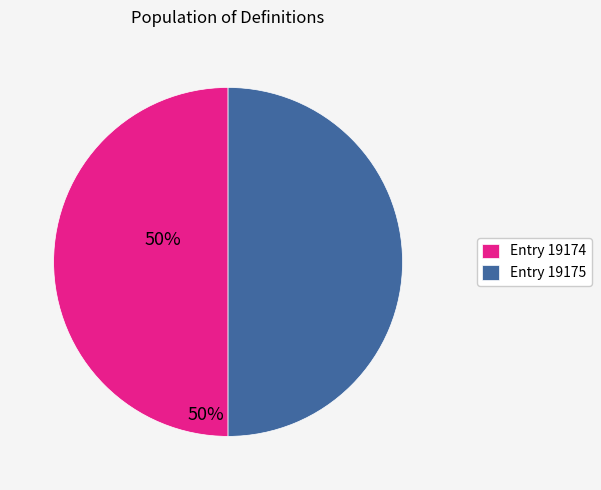

What is the ratio of the value at Entry 19175 to the value at Entry 19174?

1.0